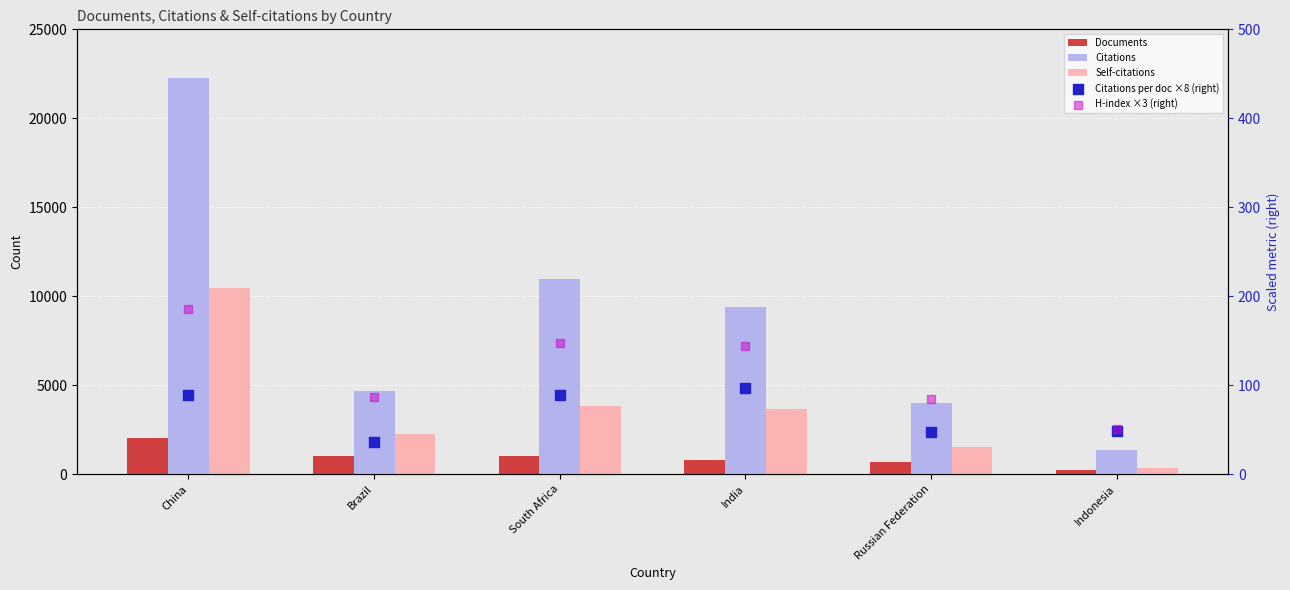

What are all the series names shown in the legend?

Documents, Citations, Self-citations, Citations per doc ×8 (right), H-index ×3 (right)